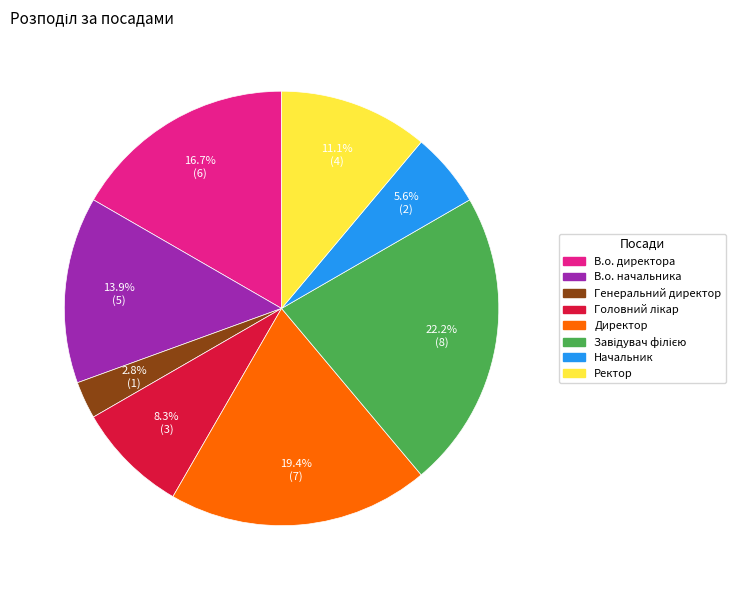

To the nearest percent, what percentage of the pie is Директор?

19%